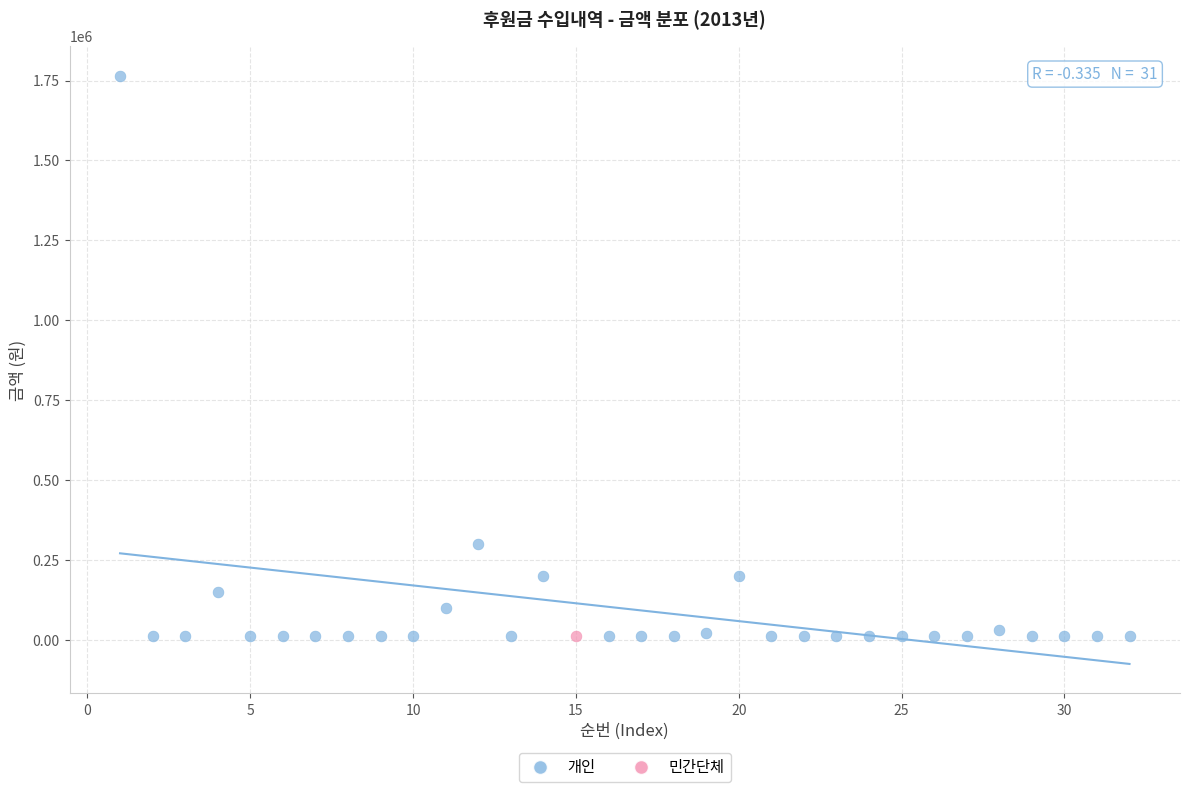

What are all the series names shown in the legend?

개인, 민간단체